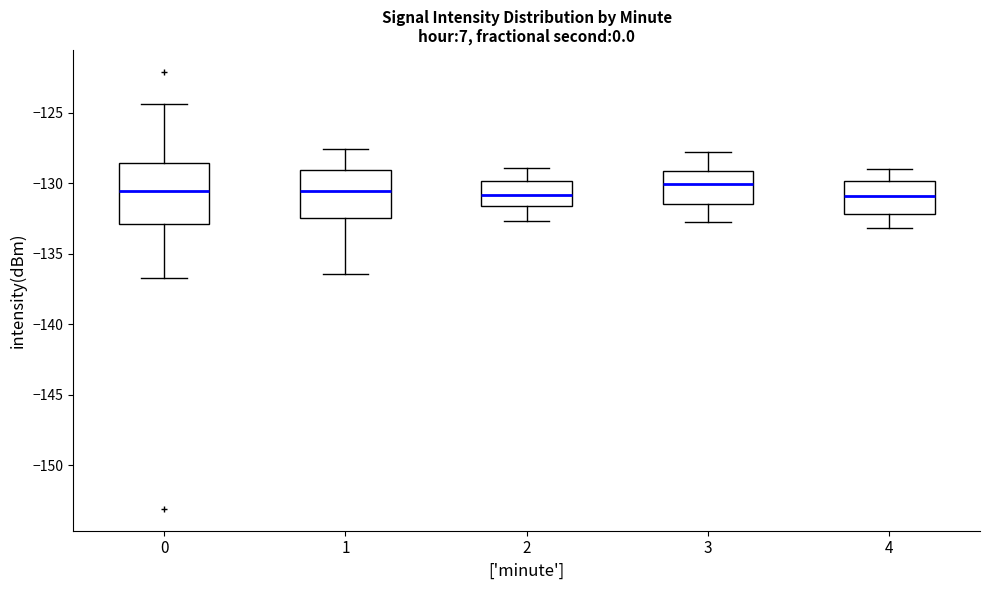

Where does the upper whisker of the box at x = 2 end on the y-axis? The values are not printed on the chart, so give them approximately, as read against the axis.

-129.0